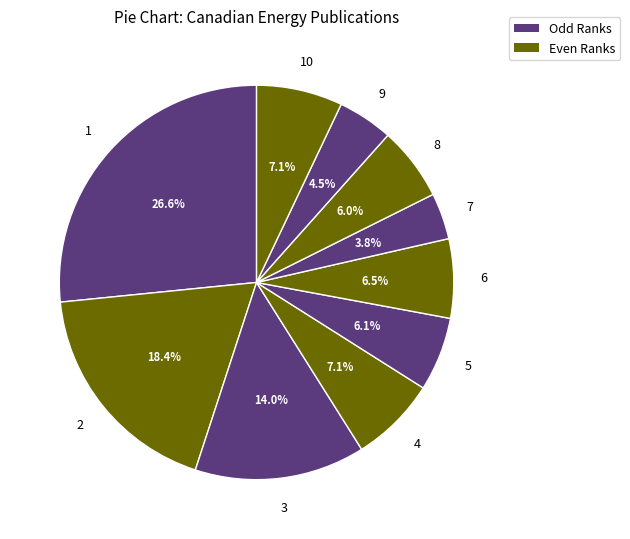

What is the ratio of the value at 8 to the value at 2?

0.3